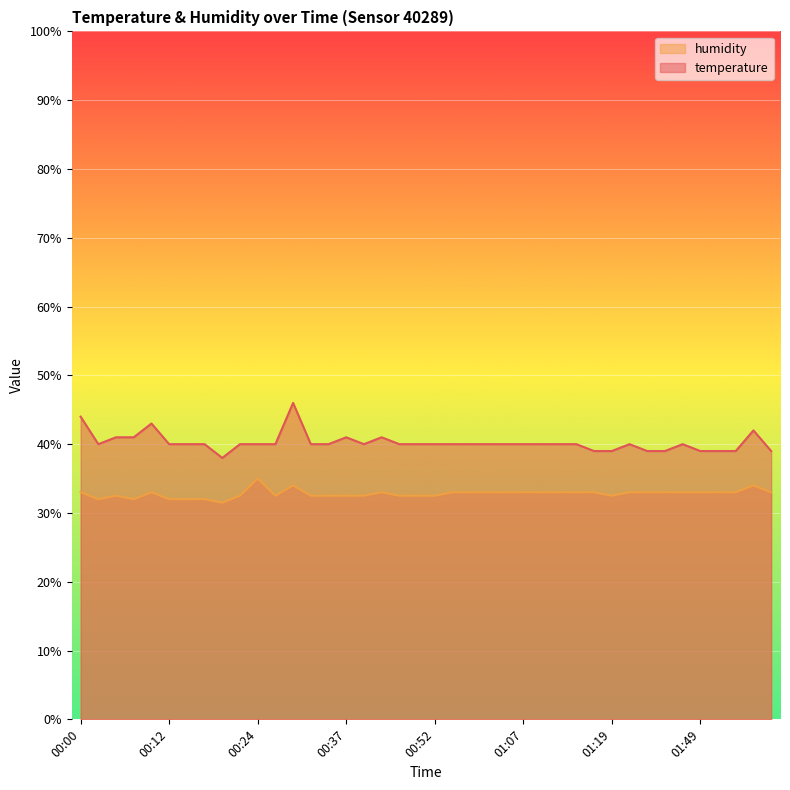

What is the sum of all humidity values?

1312.0